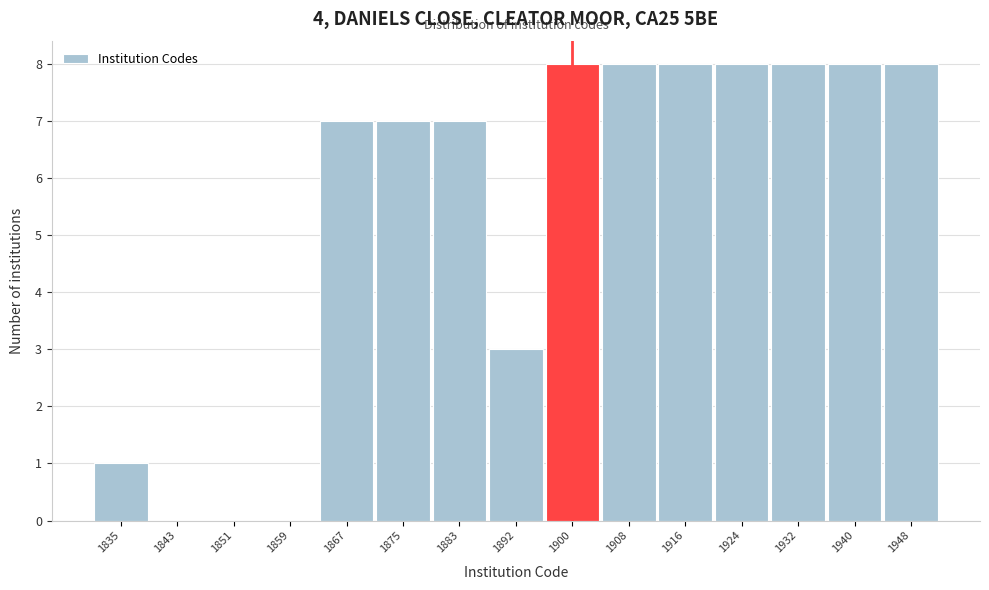

Reading left to right, list every bar in this chart as the range it spans on the x-axis followed by its height. Neither the bar edges nor the heights are printed on the chart, so give them approximately, as read against the axes.

1832 to 1840: 1
1840 to 1848: 0
1848 to 1856: 0
1856 to 1864: 0
1864 to 1872: 7
1872 to 1880: 7
1880 to 1888: 7
1888 to 1896: 3
1896 to 1904: 8
1904 to 1912: 8
1912 to 1920: 8
1920 to 1928: 8
1928 to 1936: 8
1936 to 1944: 8
1944 to 1953: 8